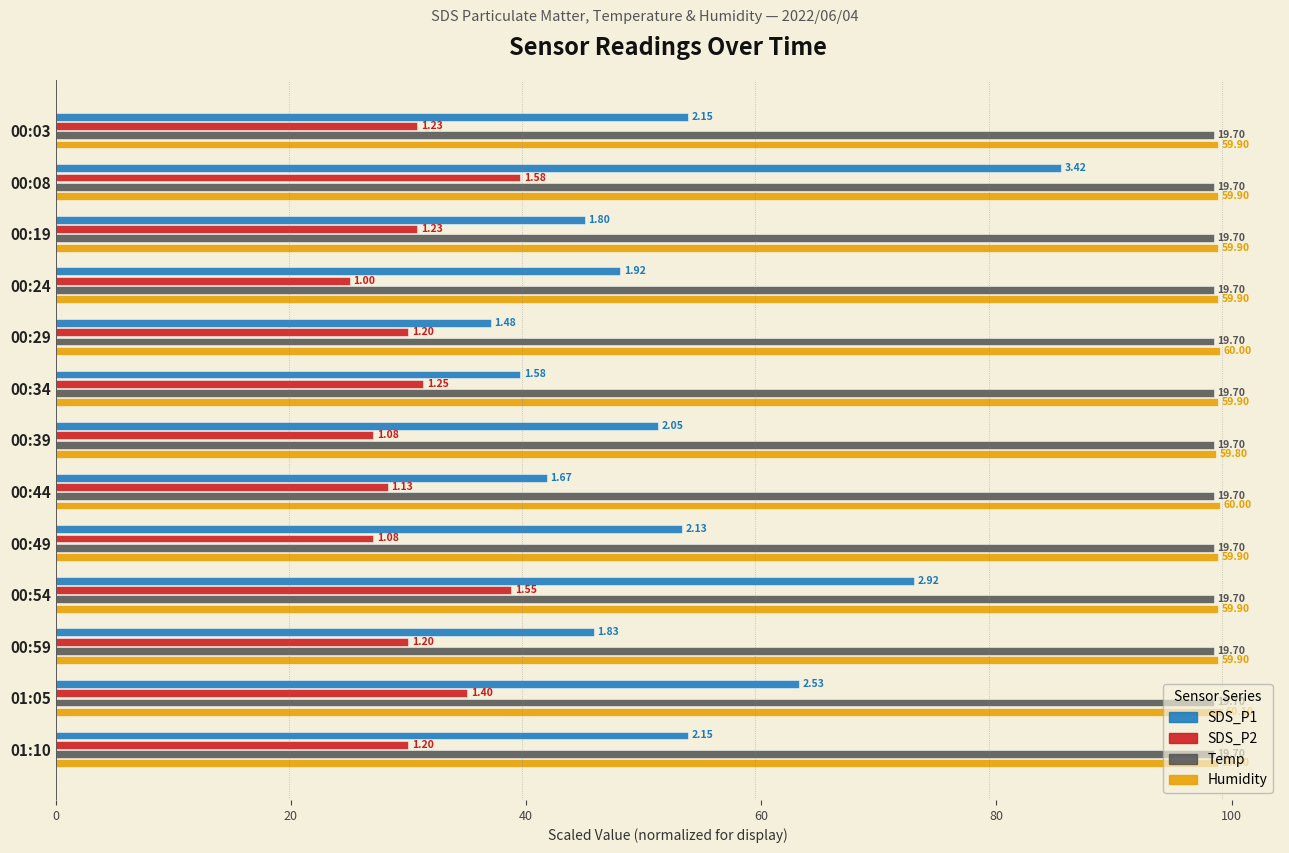

What are all the series names shown in the legend?

SDS_P1, SDS_P2, Temp, Humidity